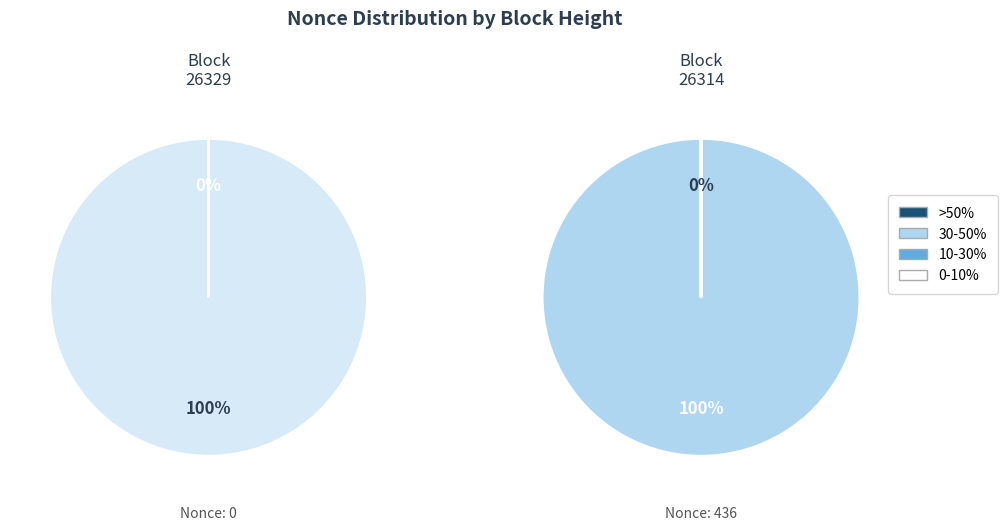

Which slice is the largest?

26314